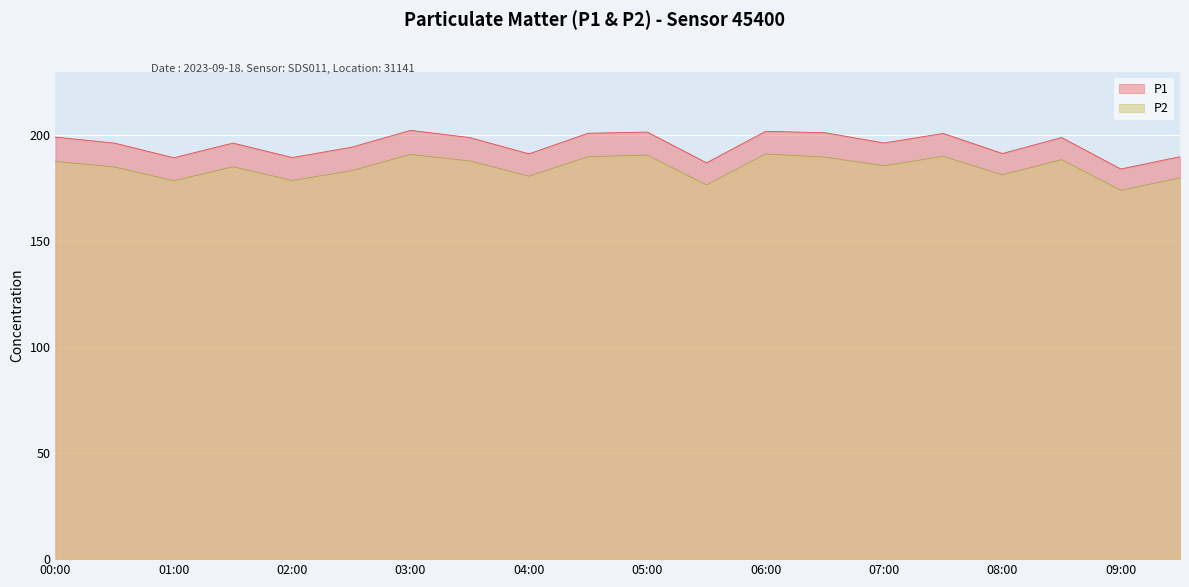

Which has a higher value, 05:00 or 06:30?

05:00